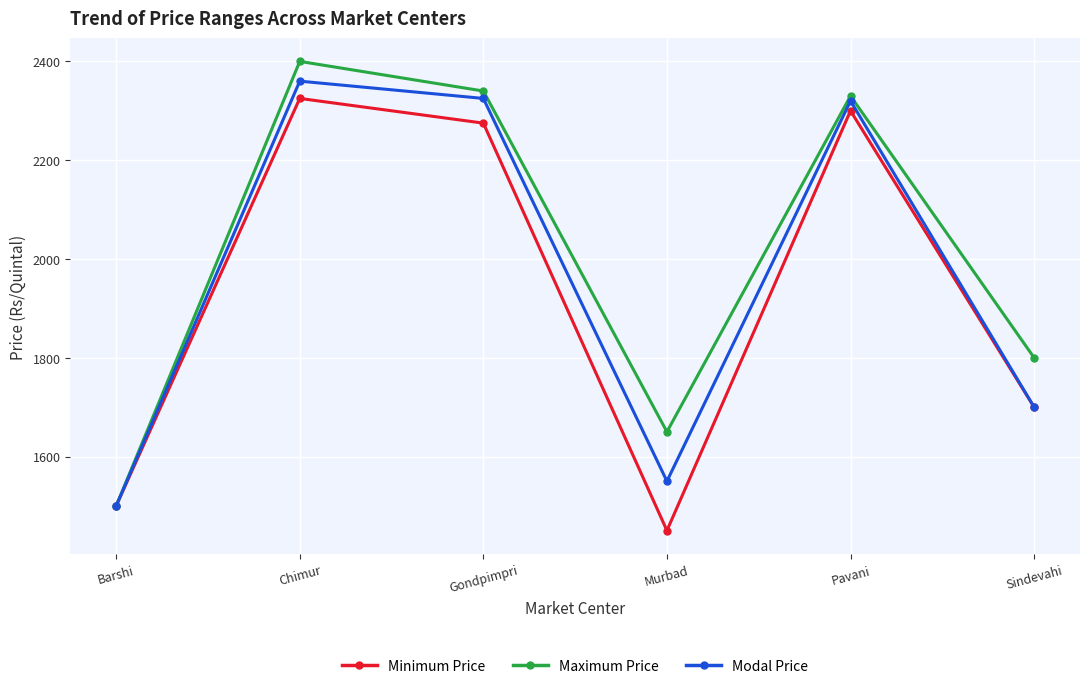

What is the label of the 2nd point from the left?

Chimur